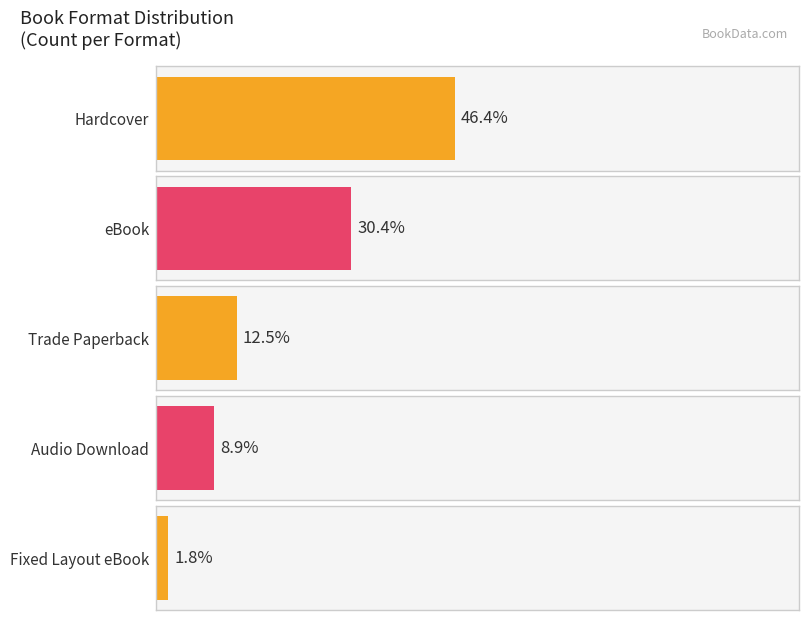

List the labels in order of value, smallest first.

Fixed Layout eBook, Audio Download, Trade Paperback, eBook, Hardcover